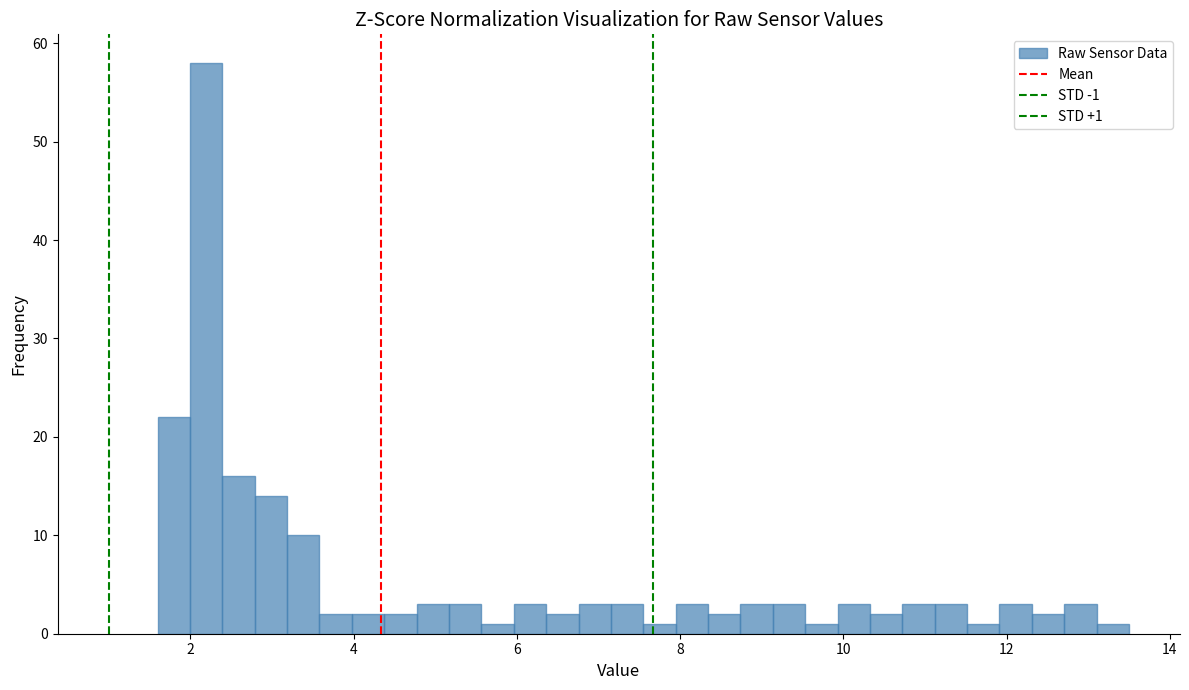

Around what value on the x-axis is the tallest bar? Give the approximate position of its centre, as read against the axis.

2.2